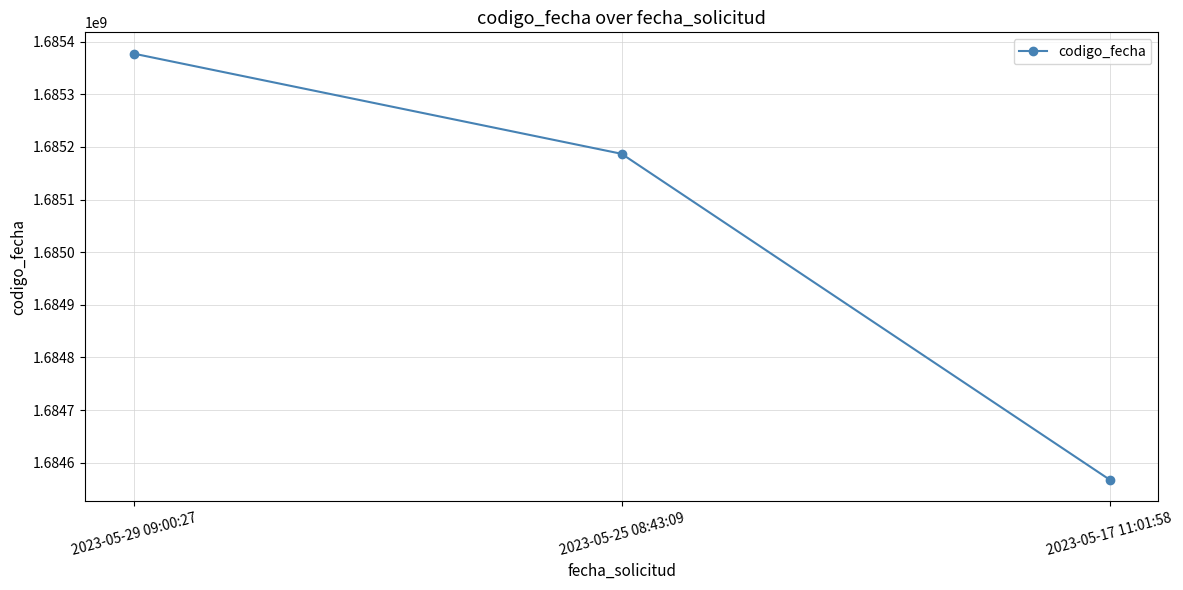

What position from the left is 2023-05-29 09:00:27?

1